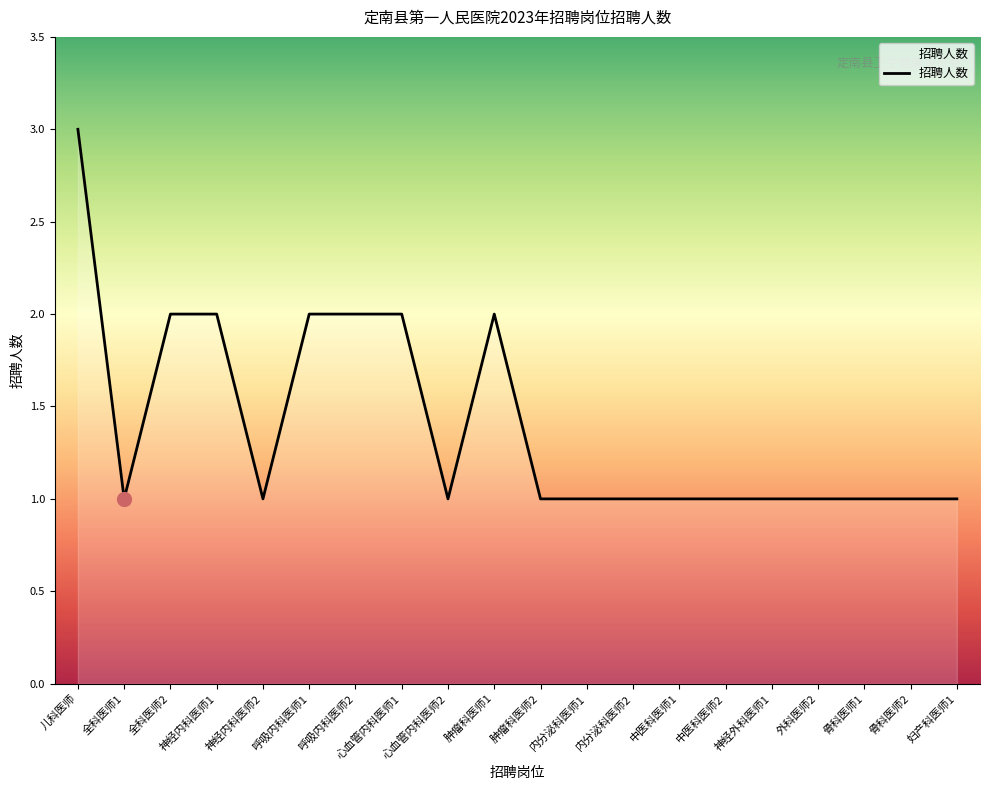

Reading left to right, list all the values displayed in this chart.

3	1	2	2	1	2	2	2	1	2	1	1	1	1	1	1	1	1	1	1